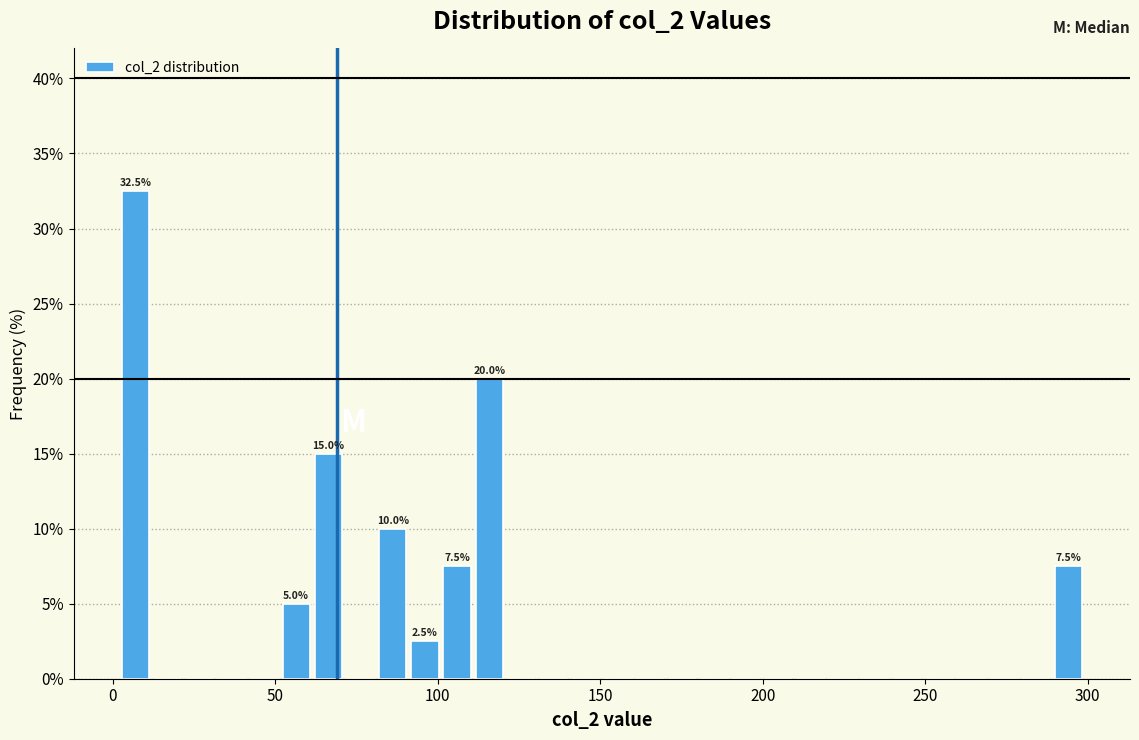

Around what value on the x-axis is the tallest bar? Give the approximate position of its centre, as read against the axis.

5